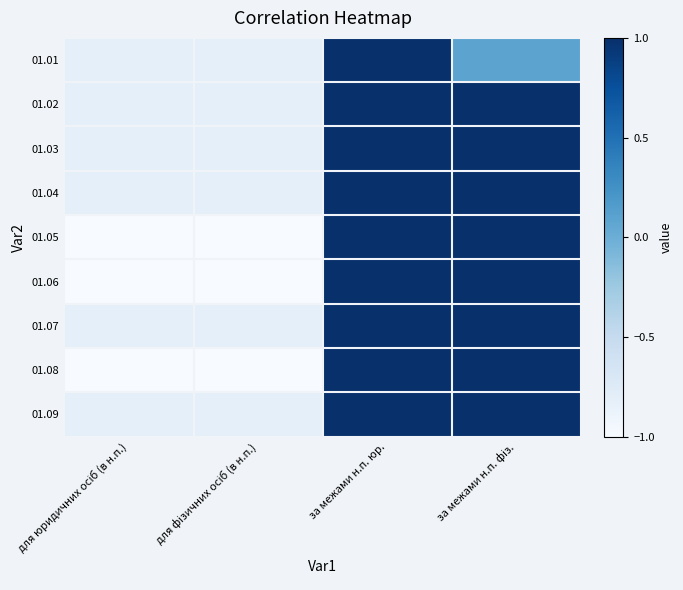

What is the greatest value displayed?

1.0